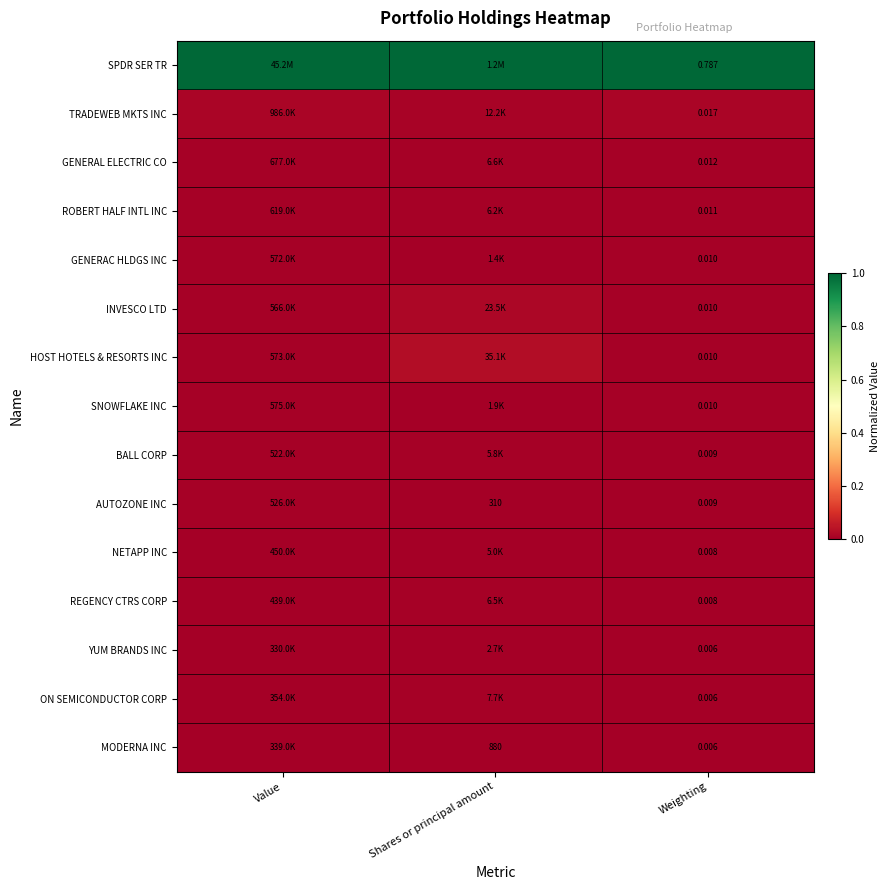

Which has a higher value, Shares or principal amount or Weighting?

Shares or principal amount